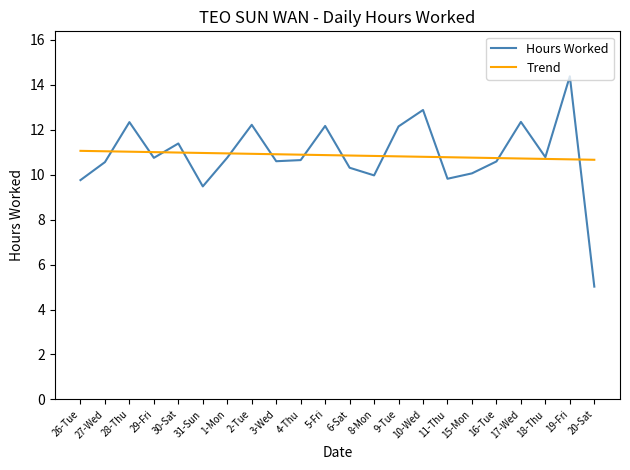

At which category is the sum across all series the highest?

19-Fri